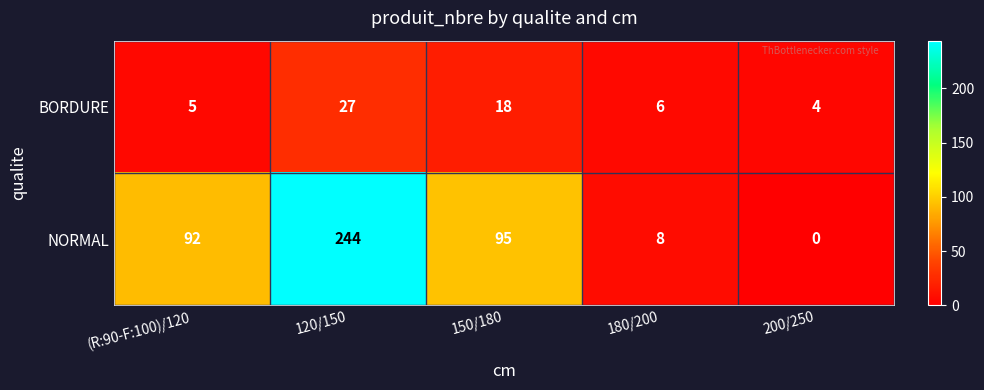

What is the difference between the second highest and second lowest values in the NORMAL series?

87